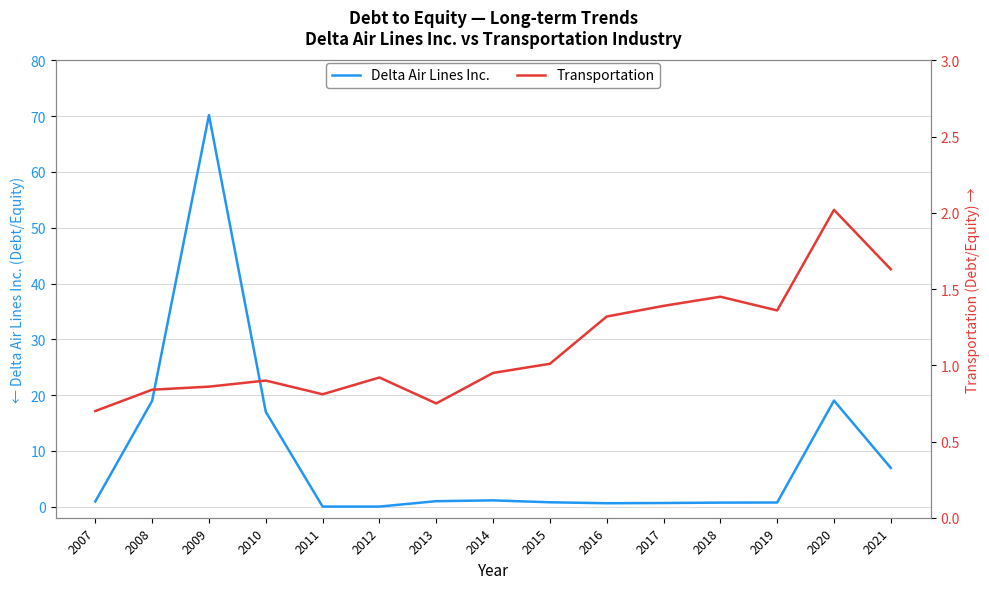

Reading left to right, extract all data points from this chart.

Delta Air Lines Inc.: 0.9	19.0	70.2	17.0	0.0	0.0	1.0	1.1	0.8	0.6	0.6	0.7	0.7	19.0	6.9
Transportation: 0.7	0.8	0.9	0.9	0.8	0.9	0.8	0.9	1.0	1.3	1.4	1.4	1.4	2.0	1.6